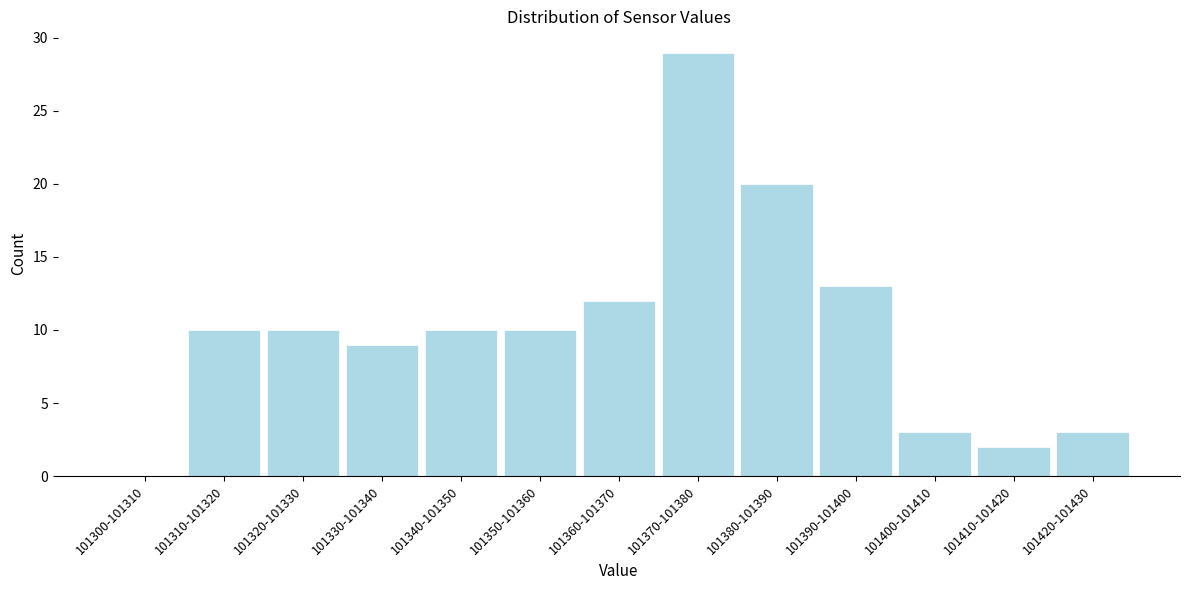

Reading left to right, transcribe all the data shown in this chart.

101300-101310=0	101310-101320=10	101320-101330=10	101330-101340=9	101340-101350=10	101350-101360=10	101360-101370=12	101370-101380=29	101380-101390=20	101390-101400=13	101400-101410=3	101410-101420=2	101420-101430=3